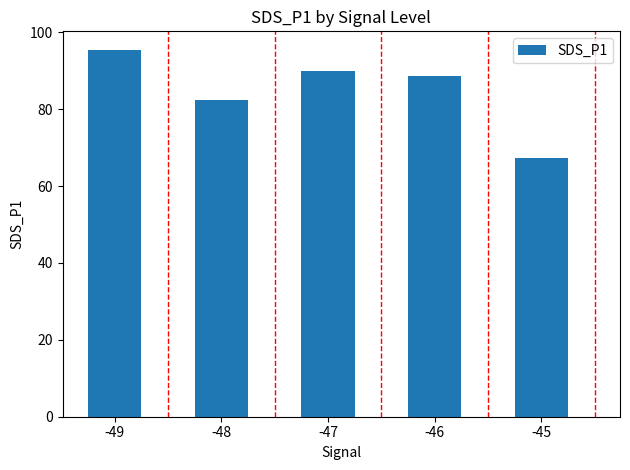

What is the difference between the values at -45 and -48?

15.3